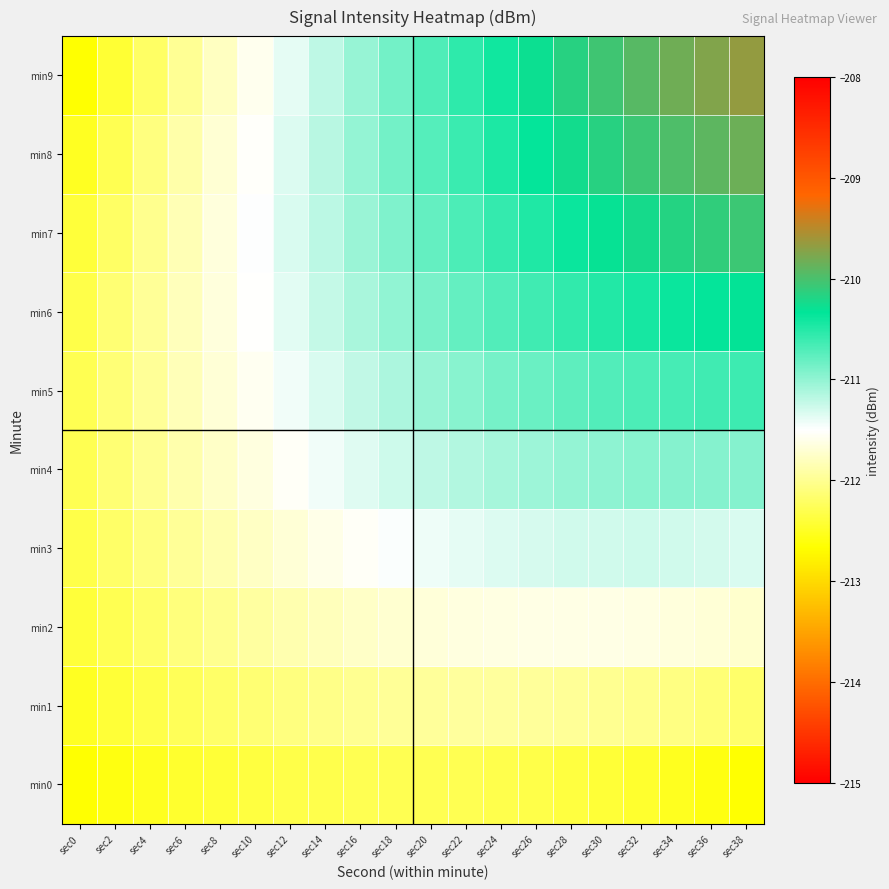

Between sec0 and sec14, which is larger?

sec14